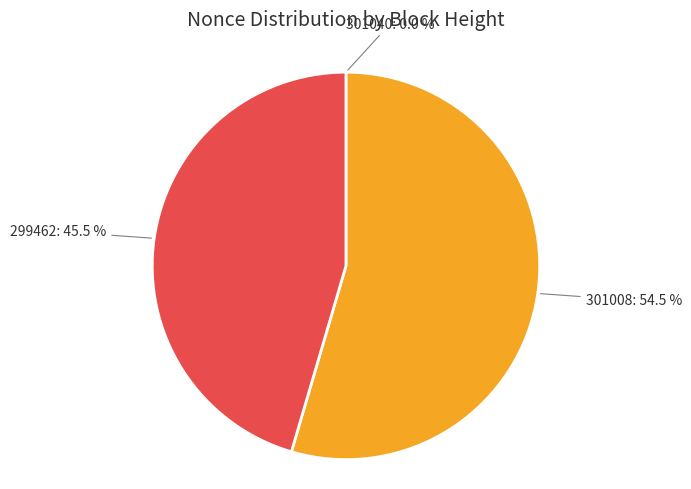

What is the largest slice in the pie chart?

301008